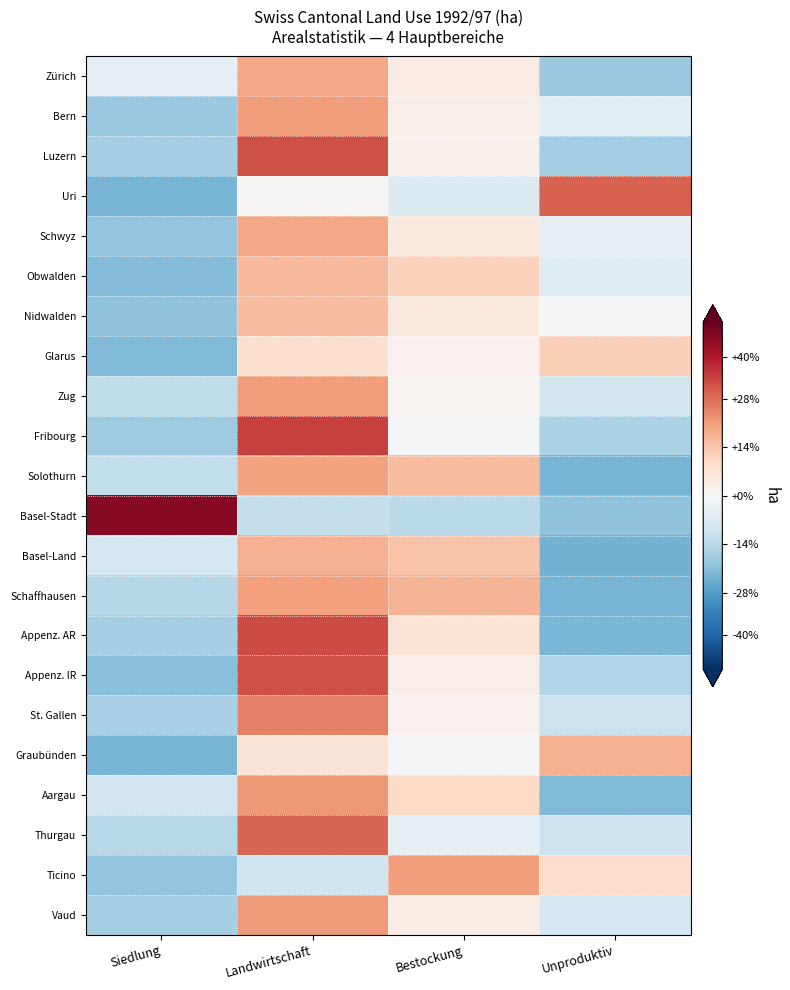

Count the number of categories in the chart.

4